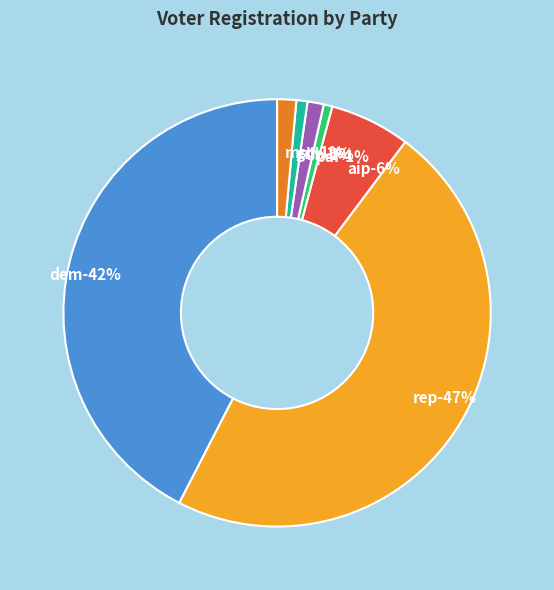

Between dem and grn, which is larger?

dem